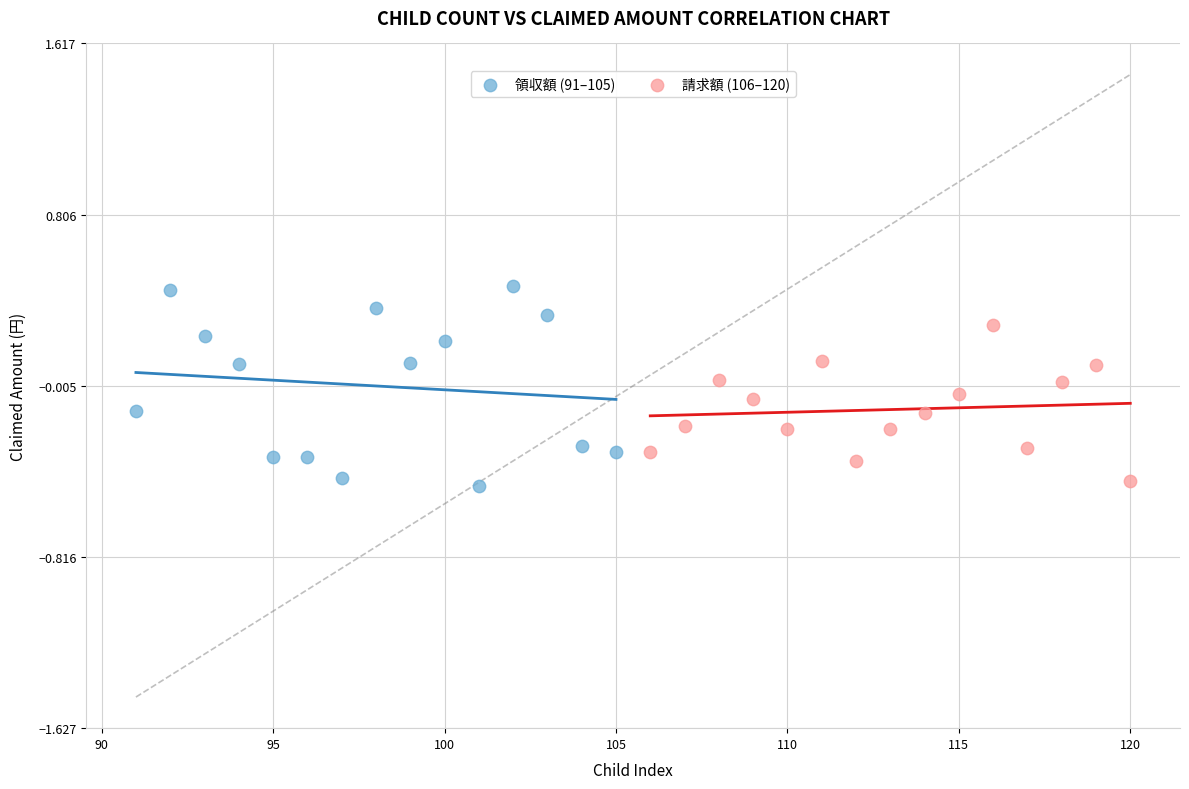

Which series has the widest spread of Y values?

領収額 (91–105)